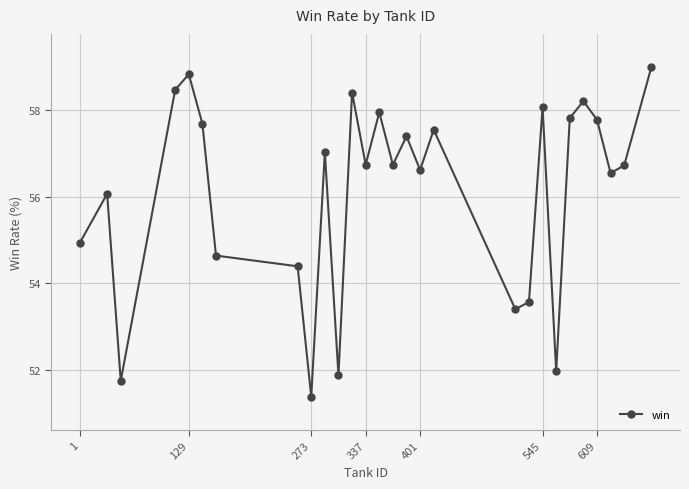

How many interior local peaks (higher than both neighbors) does the data have?

9